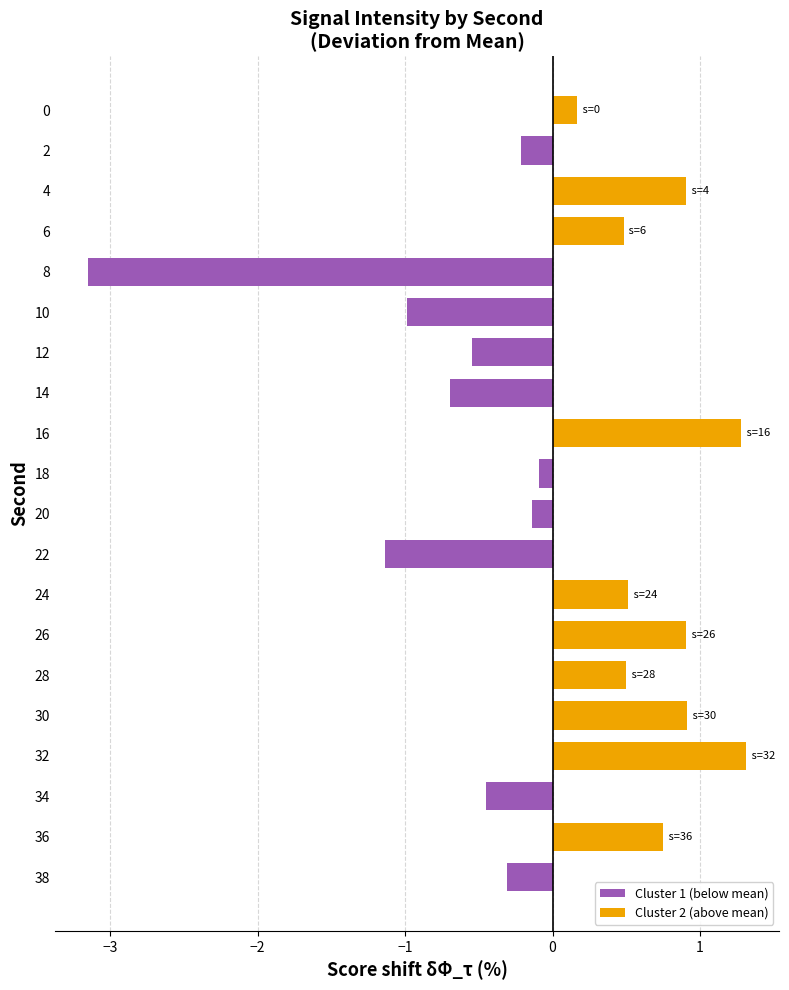

What is the change in value from 2 to 24?

+0.7